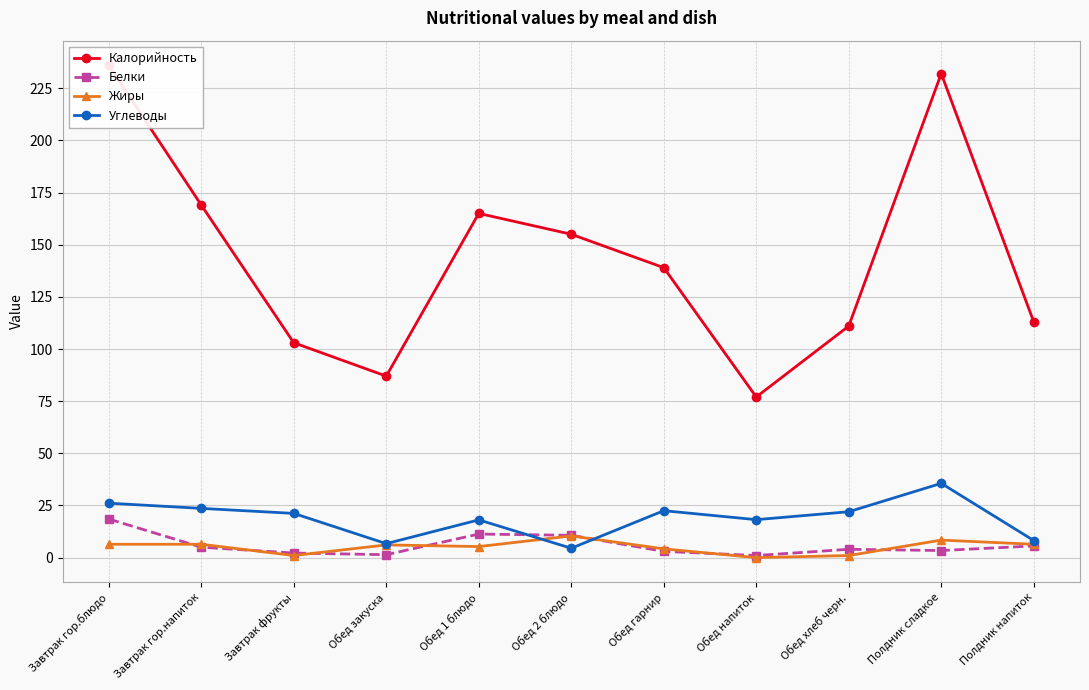

At which label does Жиры reach its peak?

Обед 2 блюдо